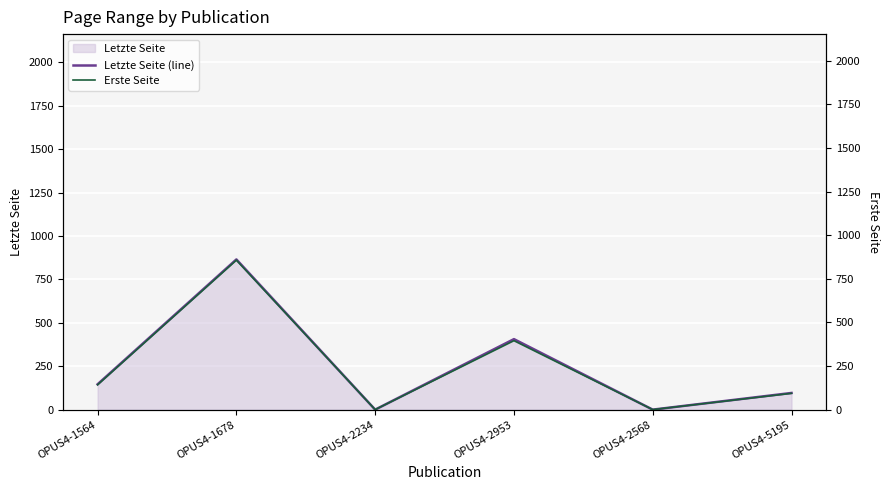

What is the maximum value for Letzte Seite (line)?

865